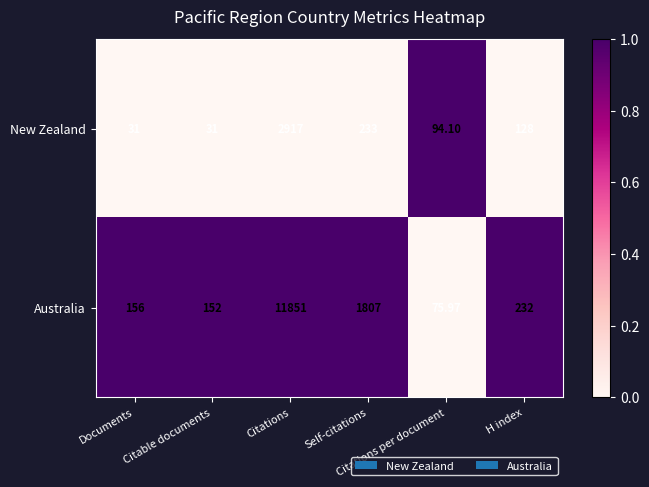

Rank the series by their average value, from highest to lowest.

Australia, New Zealand